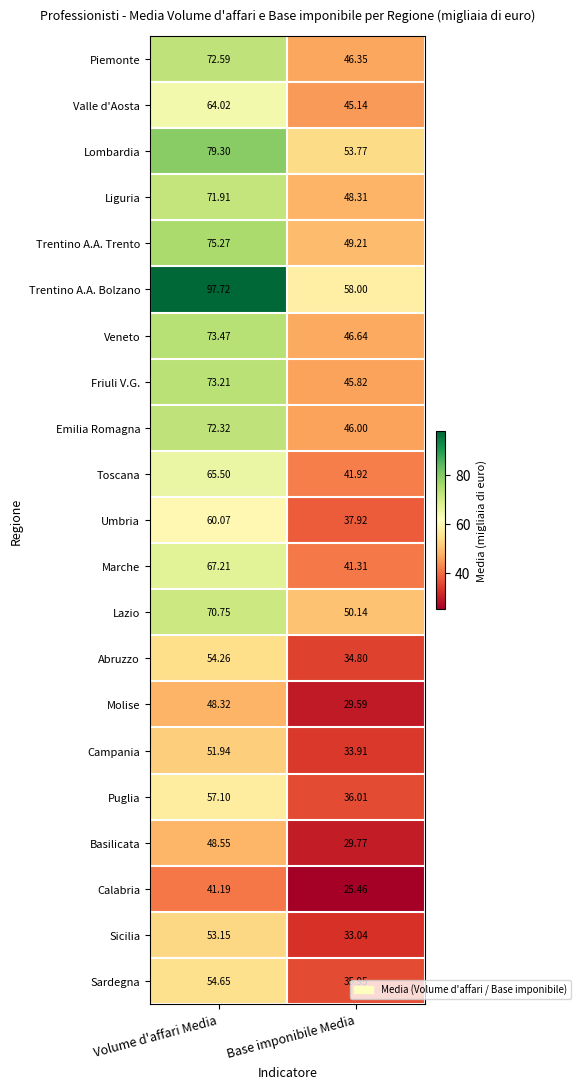

Count the number of categories in the chart.

2